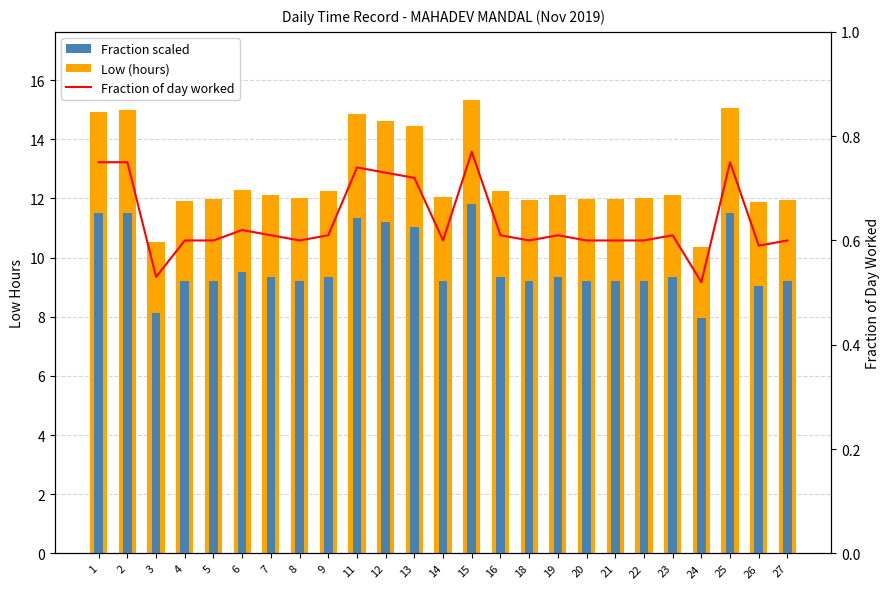

Rank the series by their average value, from highest to lowest.

Low (hours), Fraction scaled, Fraction of day worked